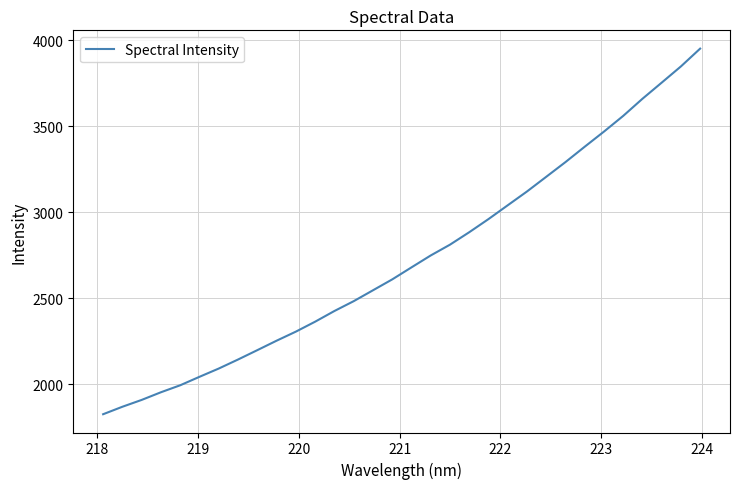

Does the chart have visible grid lines?

Yes